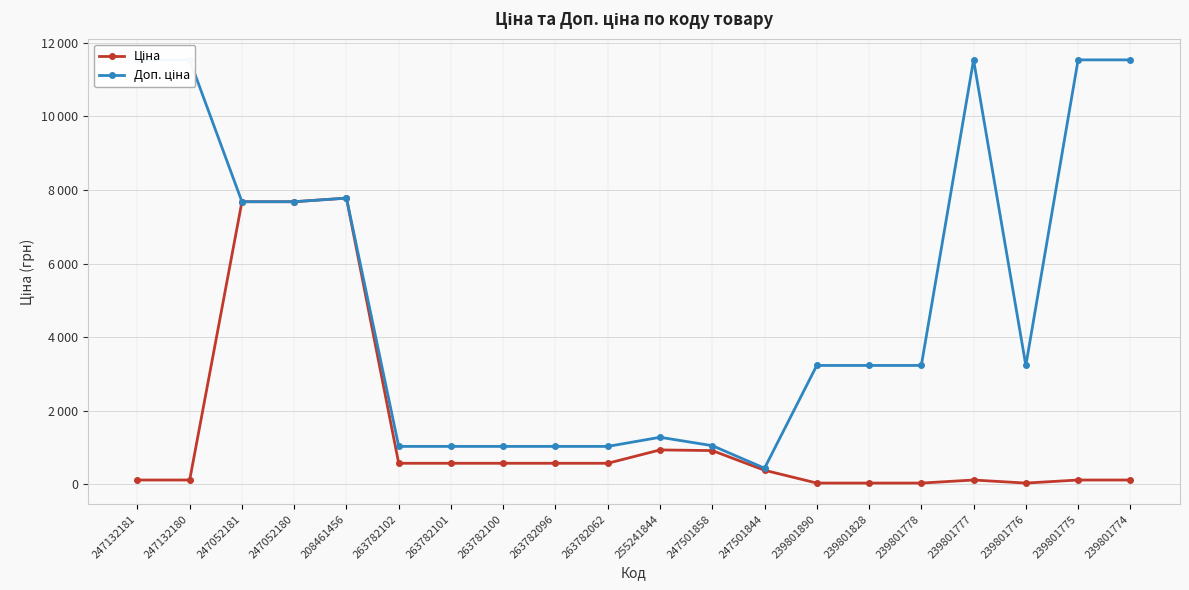

Which series has the largest total across all categories?

Доп. ціна